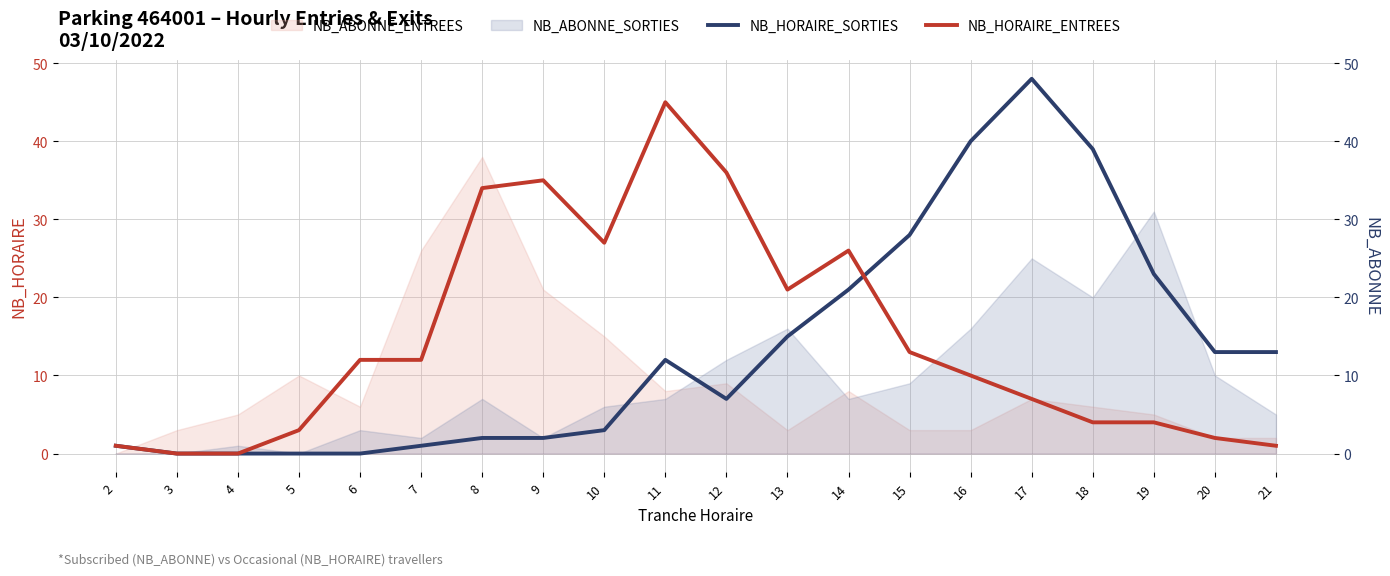

Which series has the largest range (max minus min)?

NB_HORAIRE_SORTIES